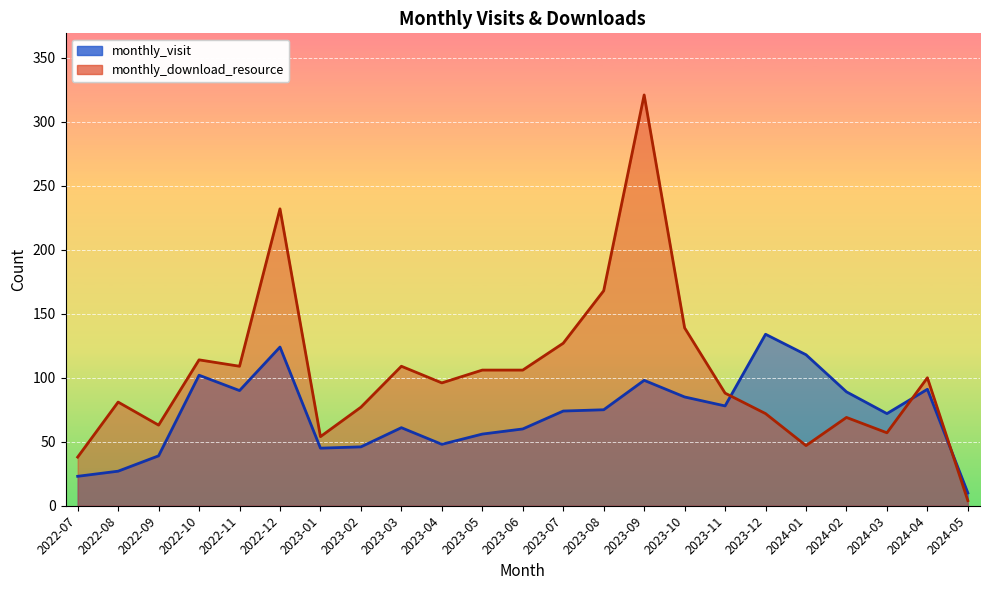

Which category has the lowest value in the monthly_visit series?

2024-05